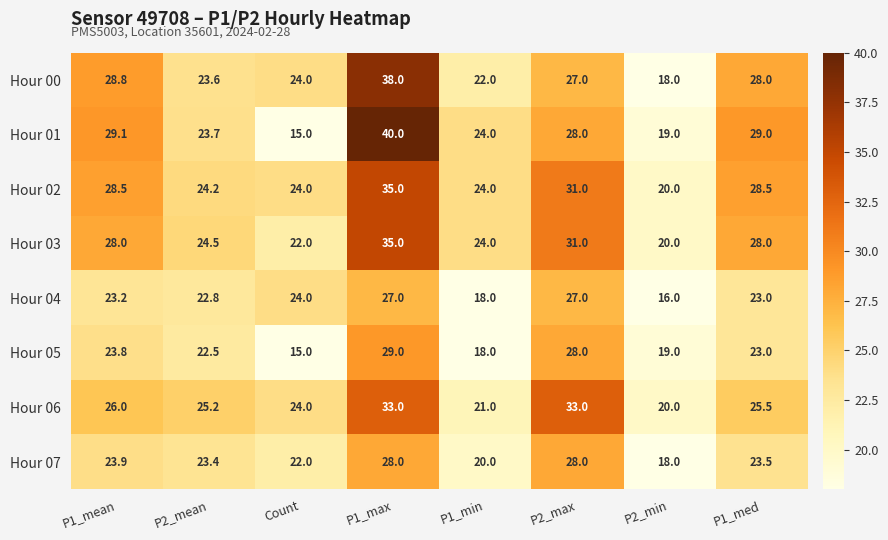

Is it true that Hour 07 equals 18.0 at P2_min?

True